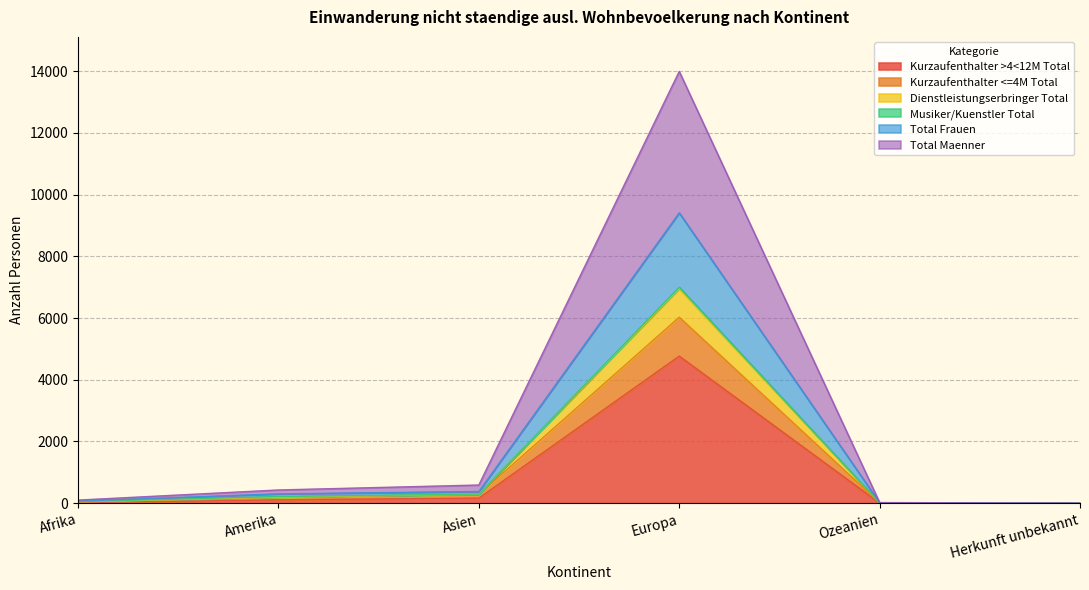

Between Afrika and Amerika, which is larger?

Amerika